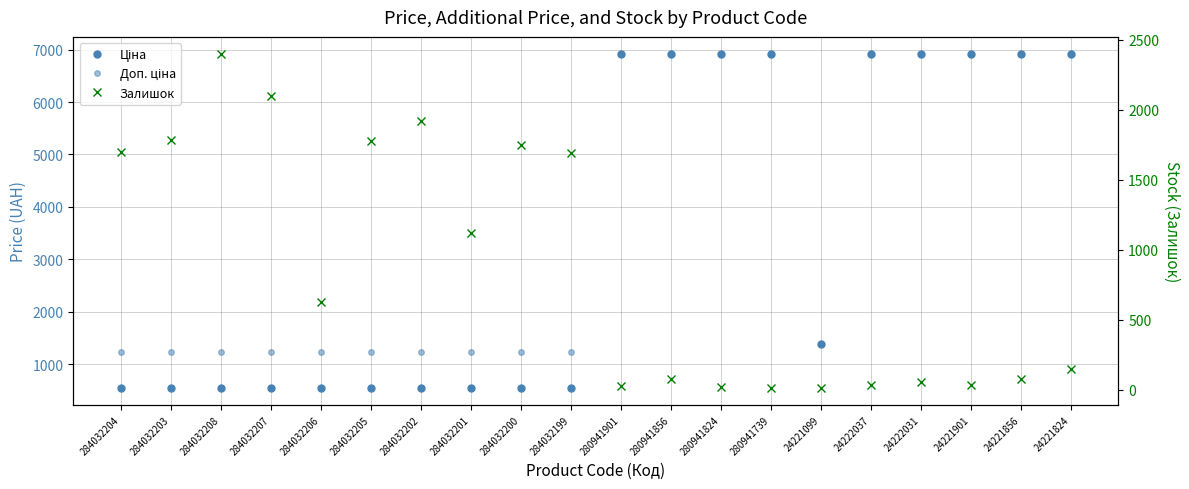

What value does the Ціна series have at 280941824?

6925.7